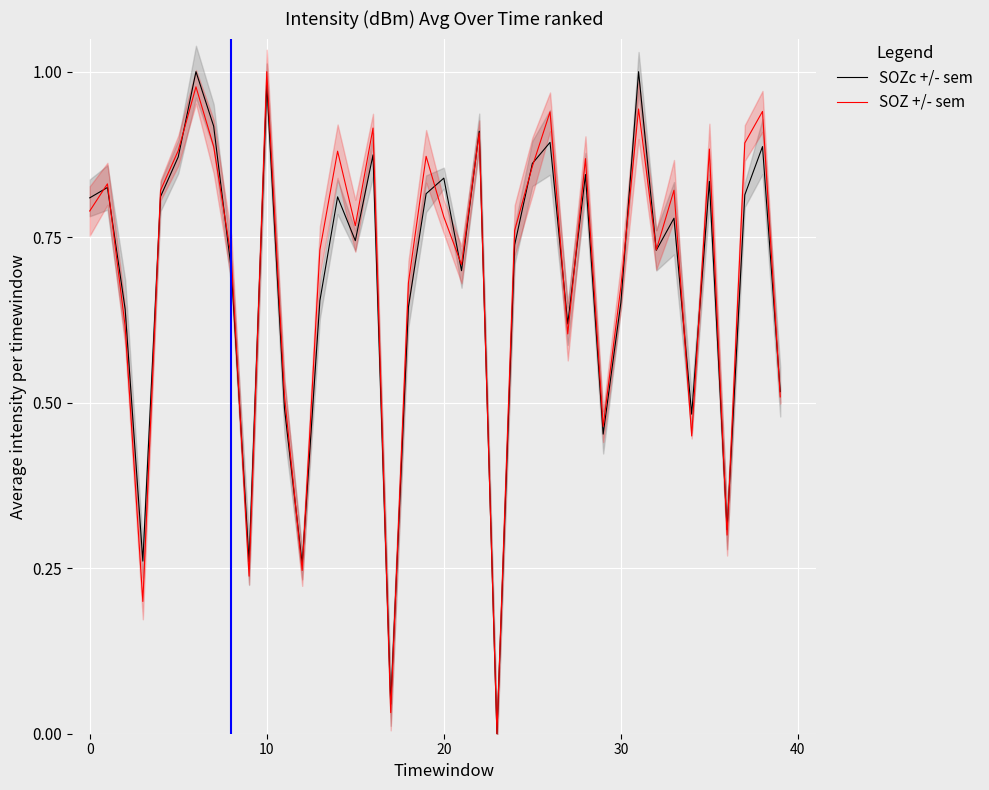

Is this an area chart (filled region under the line)?

No